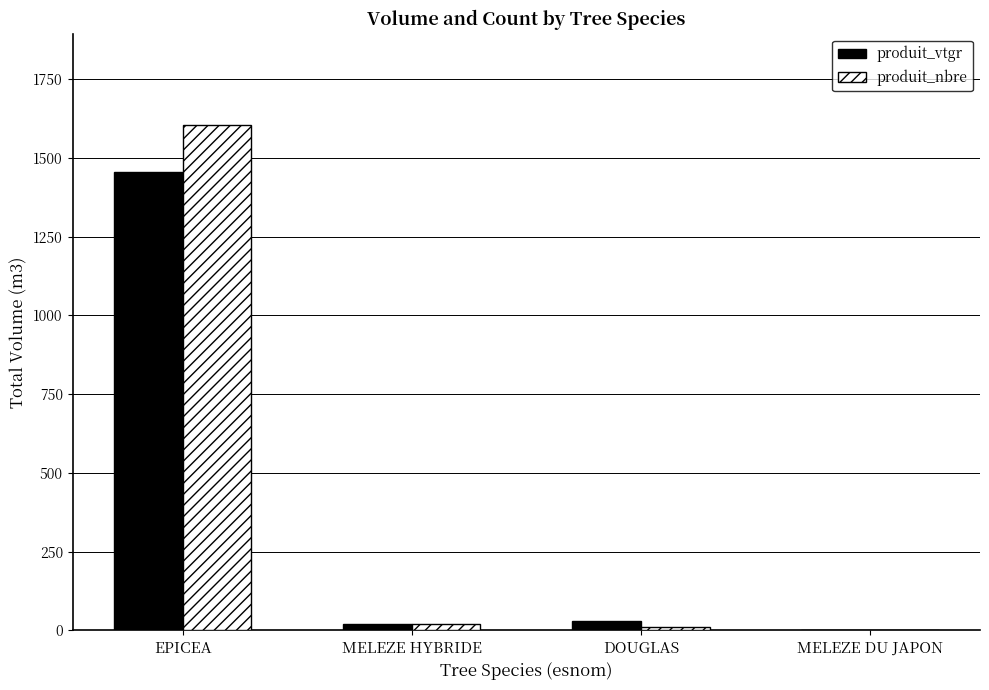

What is the sum of all produit_vtgr values?

1507.5